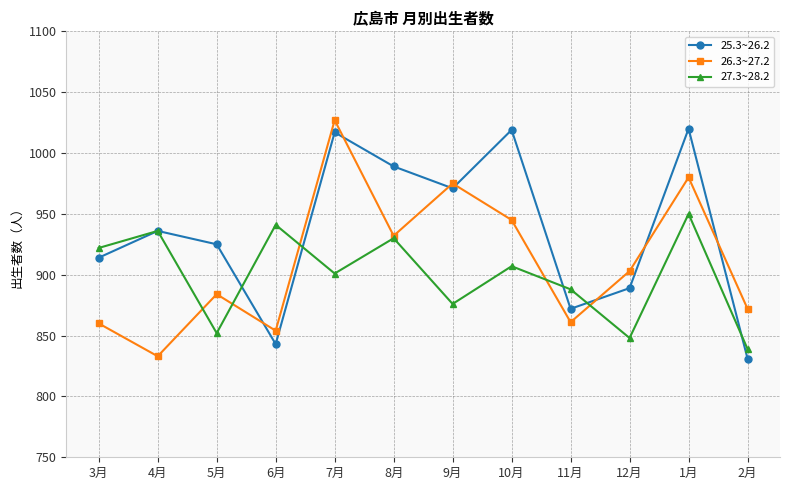

Rank the categories by 27.3~28.2 value from lowest to highest.

2月, 12月, 5月, 9月, 11月, 7月, 10月, 3月, 8月, 4月, 6月, 1月